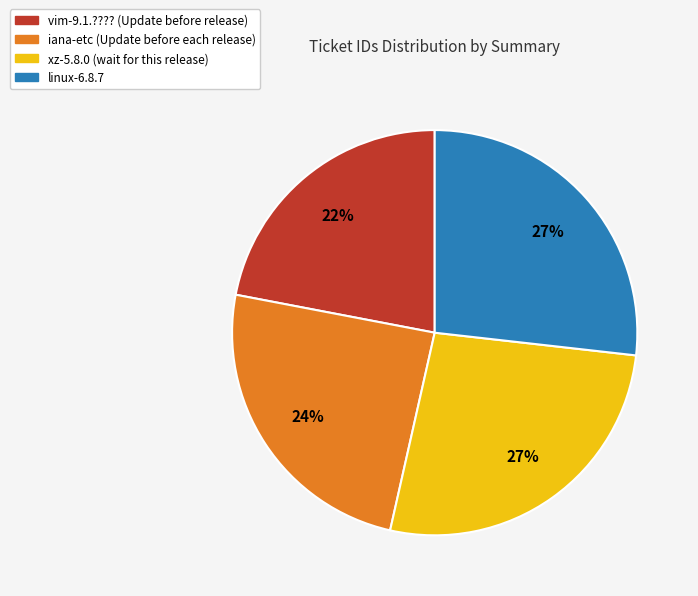

What is the ratio of the value at xz-5.8.0 (wait for this release) to the value at iana-etc (Update before each release)?

1.1